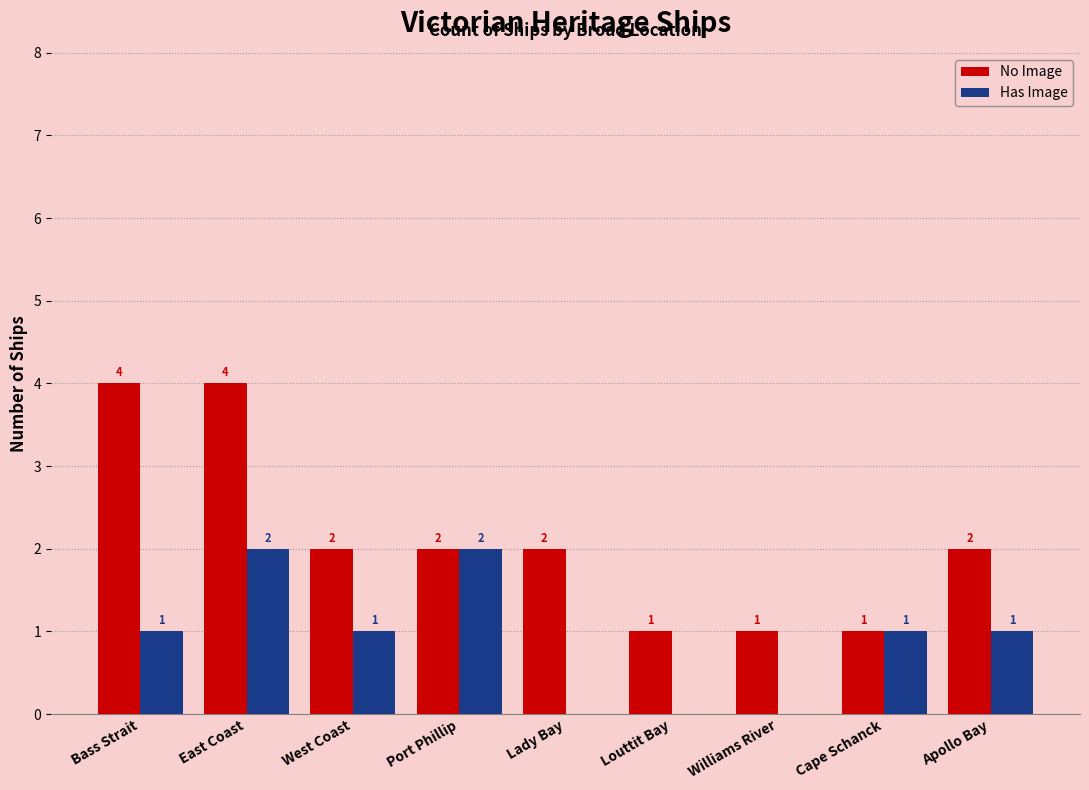

What is the approximate value of No Image at East Coast?

4